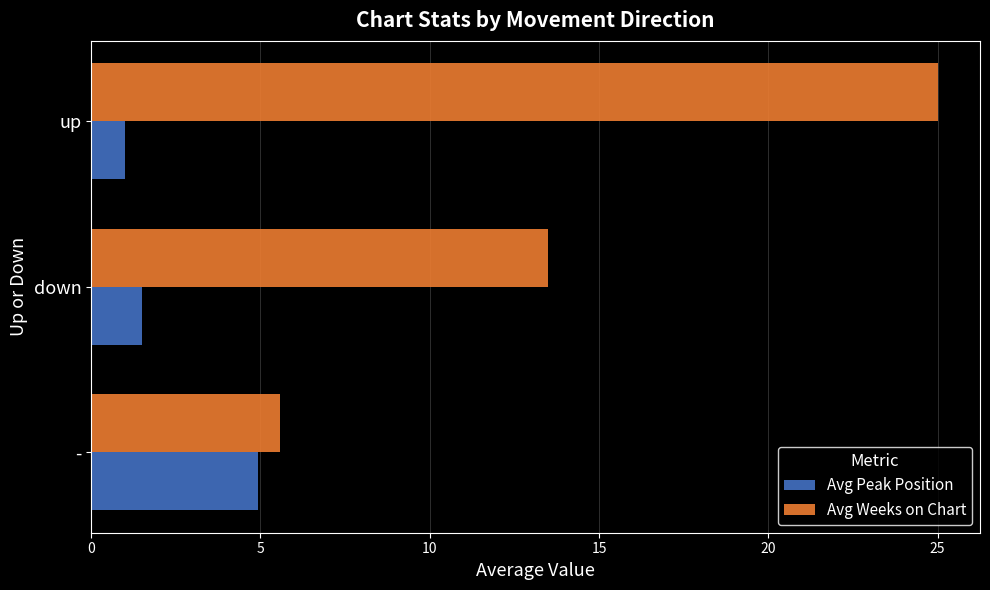

What is the sum of all Avg Peak Position values?

7.4